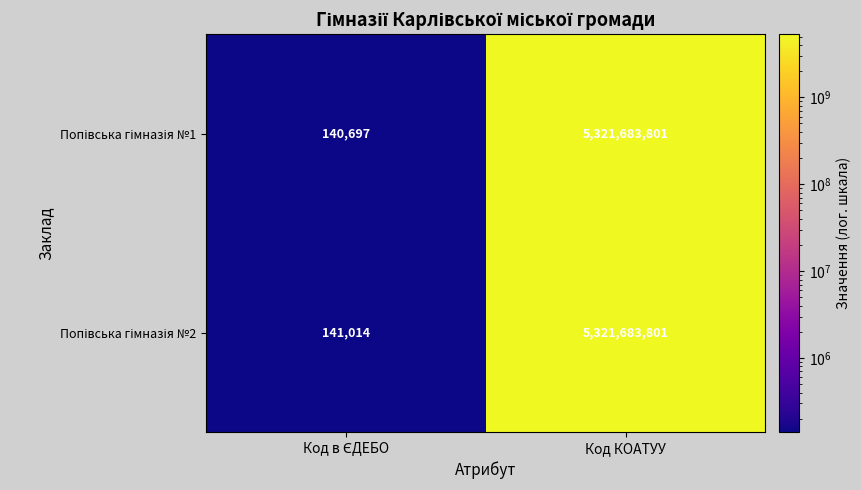

What is the minimum value shown in the chart?

140697